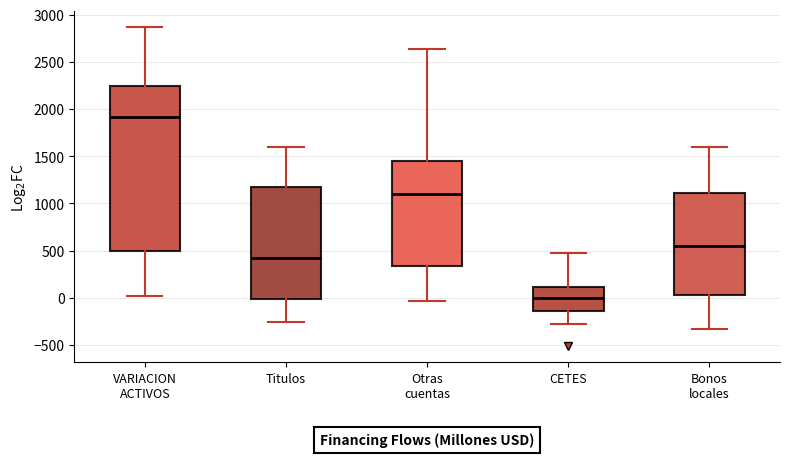

Reading left to right, read every box against the y-axis: the position of its median line, the range the box covers, and the ends of its whiskers. The values are not printed on the chart, so give them approximately, as read against the axis.

VARIACION ACTIVOS: median 1900, box 500 to 2250, whiskers 0 to 2850
Titulos: median 400, box 0 to 1150, whiskers -250 to 1600
Otras cuentas: median 1100, box 350 to 1450, whiskers -50 to 2650
CETES: median 0, box -150 to 100, whiskers -300 to 500
Bonos locales: median 550, box 50 to 1100, whiskers -350 to 1600